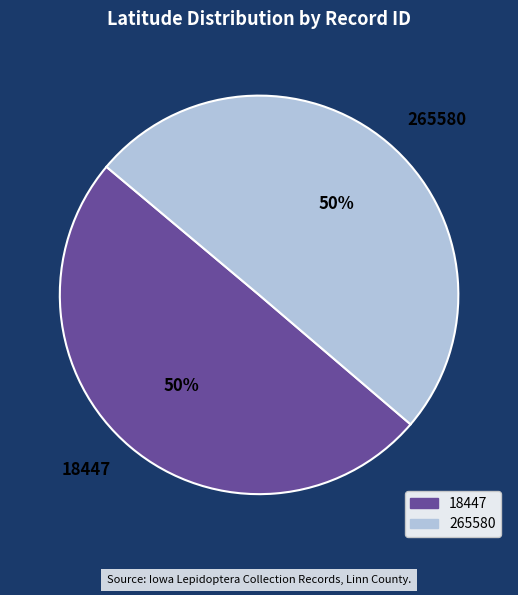

To the nearest percent, what is the average slice percentage?

50%